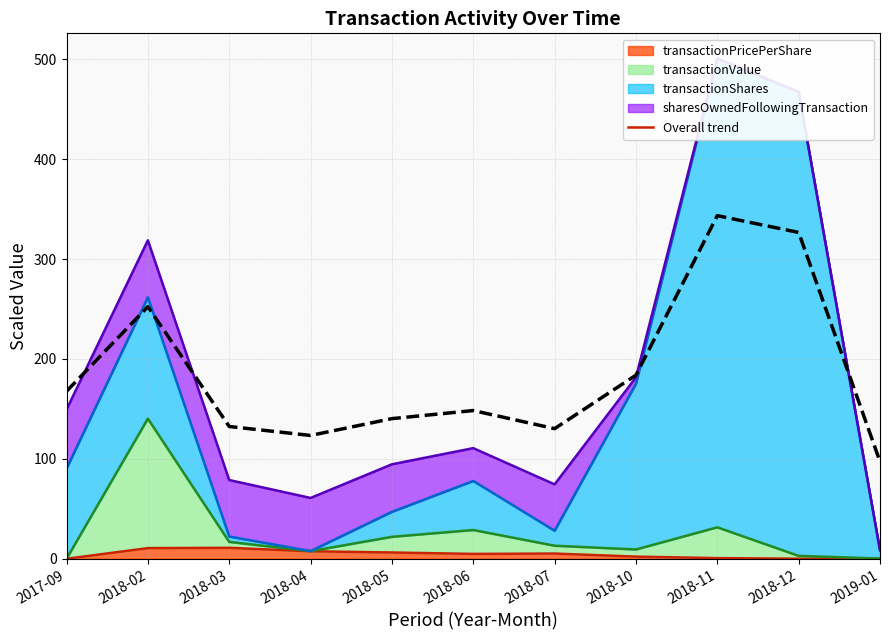

How many lines are shown in the chart?

1